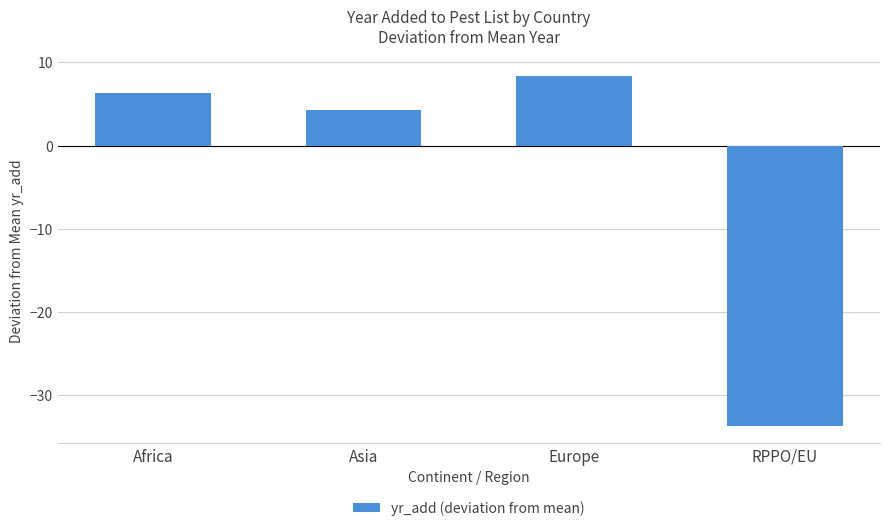

Reading left to right, transcribe all the data shown in this chart.

Africa=6.3	Asia=4.3	Europe=8.3	RPPO/EU=-33.7